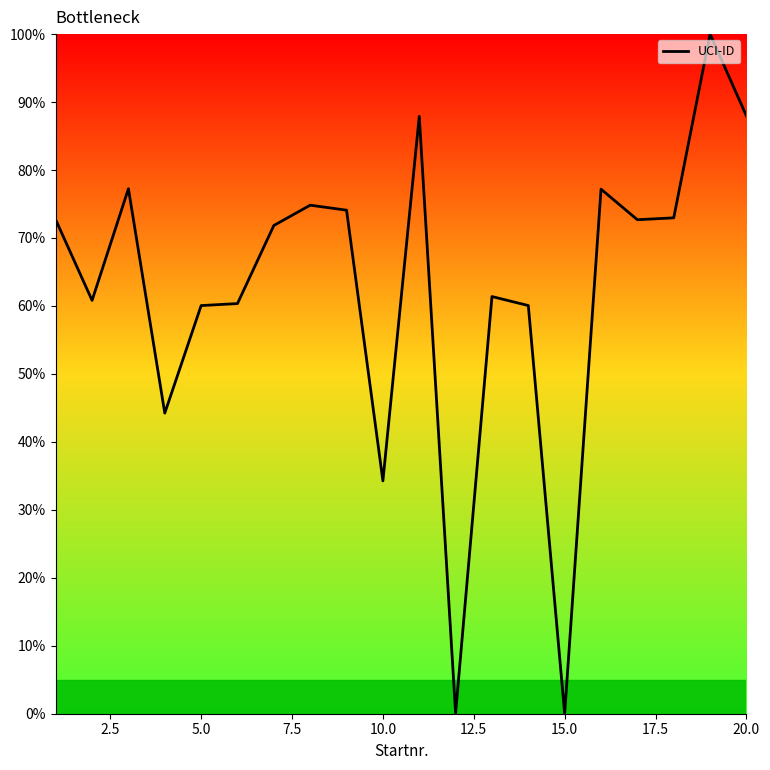

What is the difference between the second highest and second lowest values?

87.9